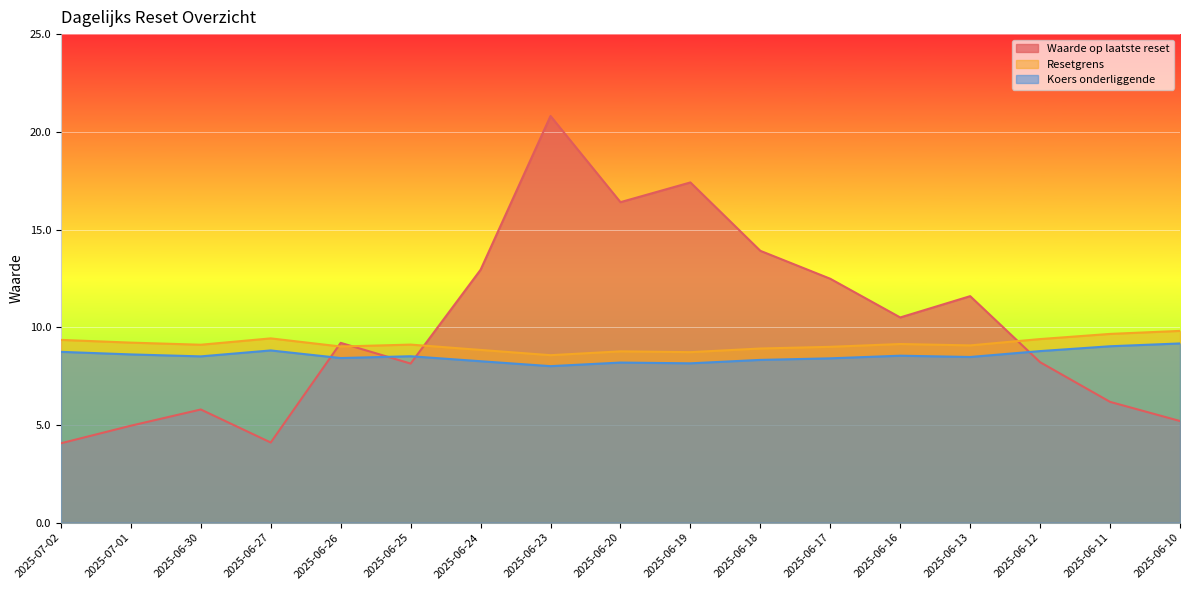

How many lines are shown in the chart?

3